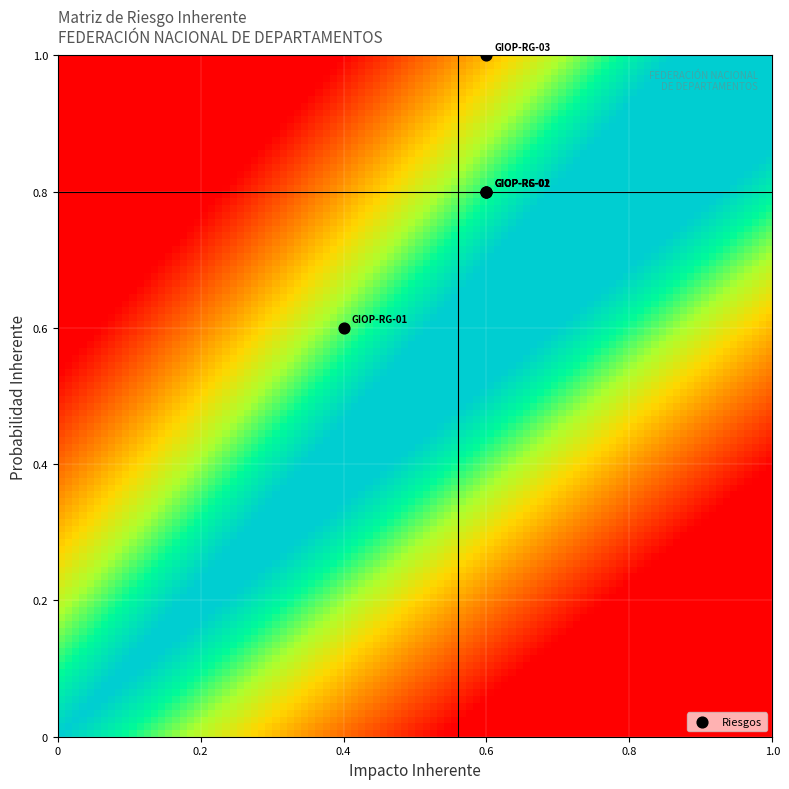

What Y value in the scatter plot is closest to 0?

0.6